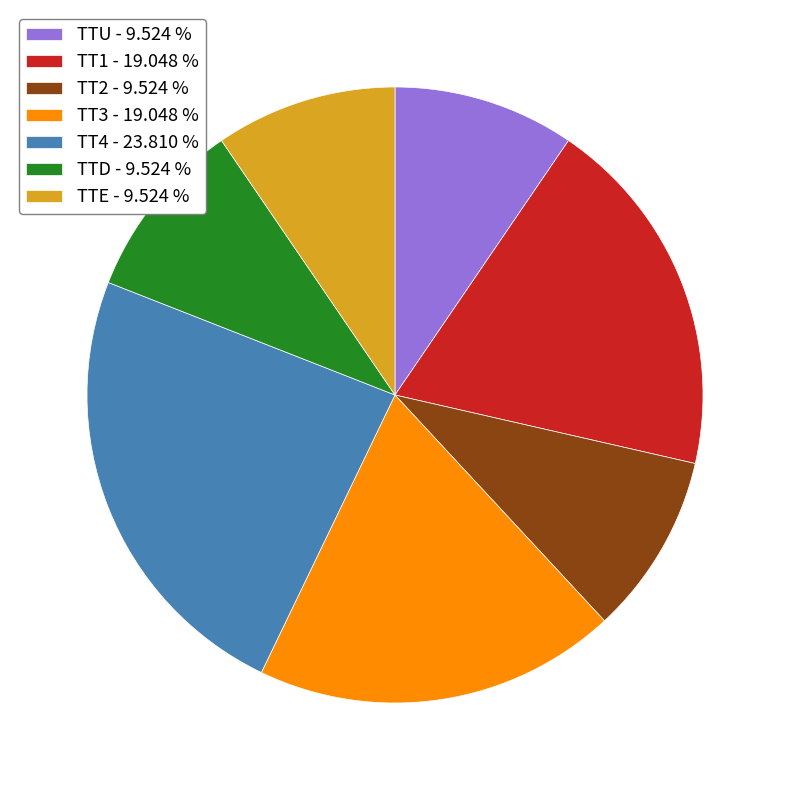

Does TTE - 9.524 % represent more than half of the total?

No